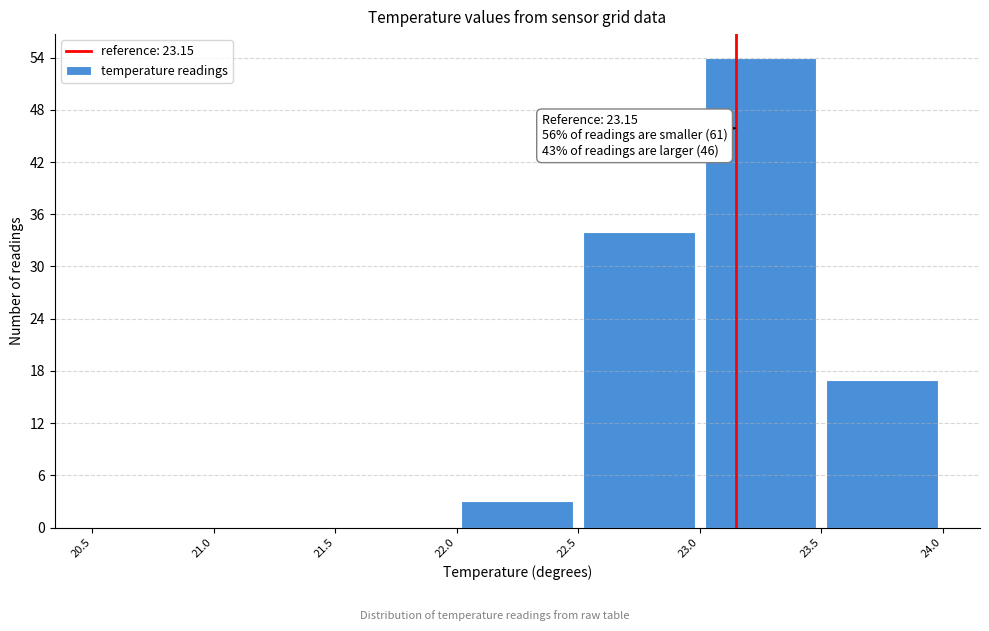

Which range on the x-axis has the tallest bar?

23.0 to 23.5